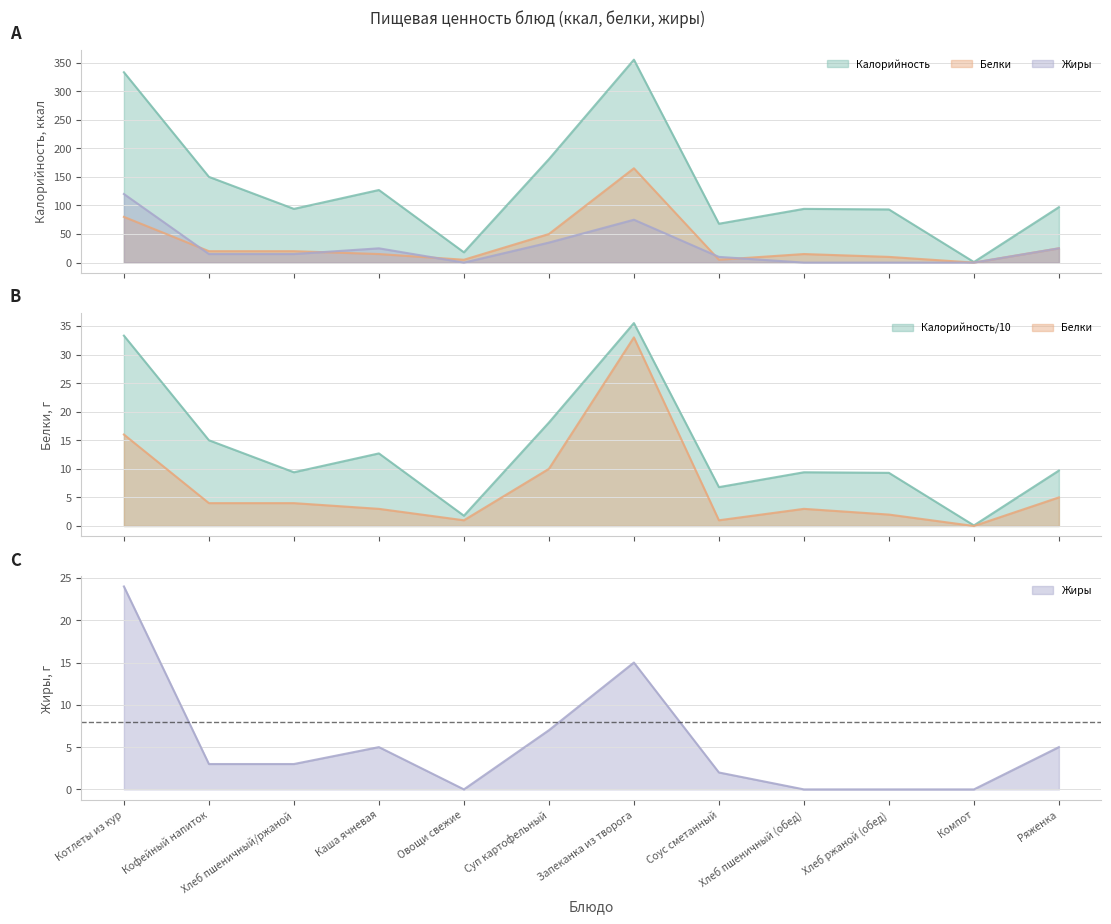

How many data points in Калорийность are above 97?

5